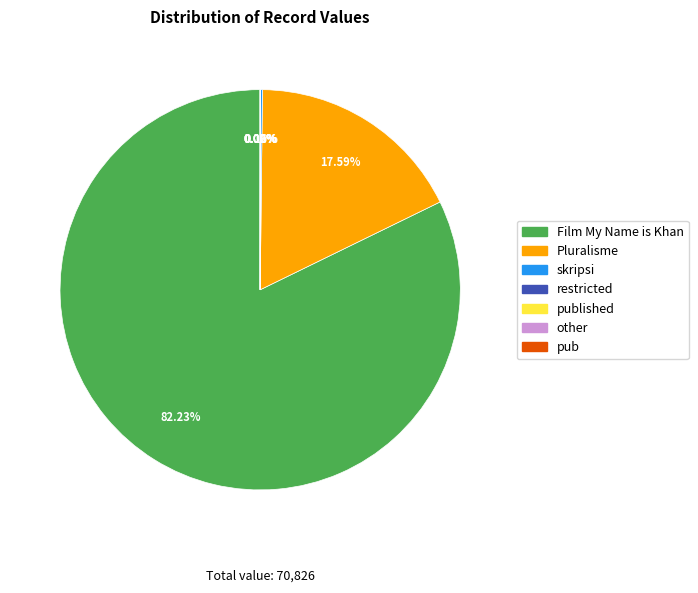

What is the majority slice?

Film My Name is Khan